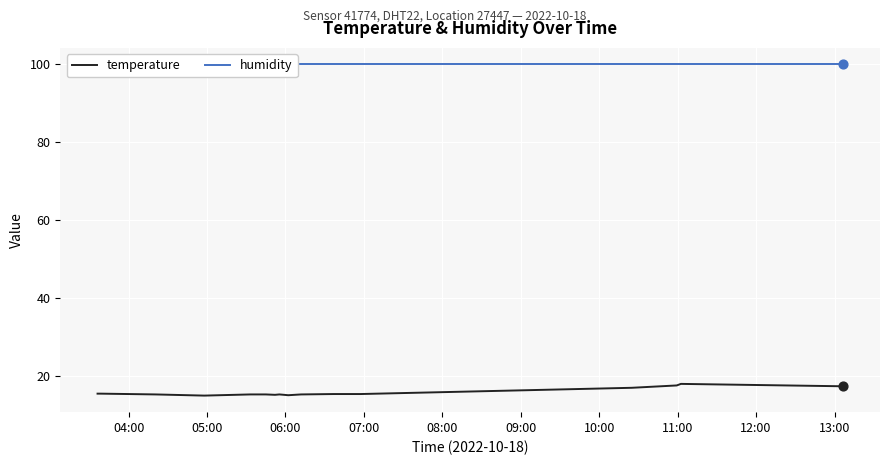

What is the lowest value of the temperature series?

15.1